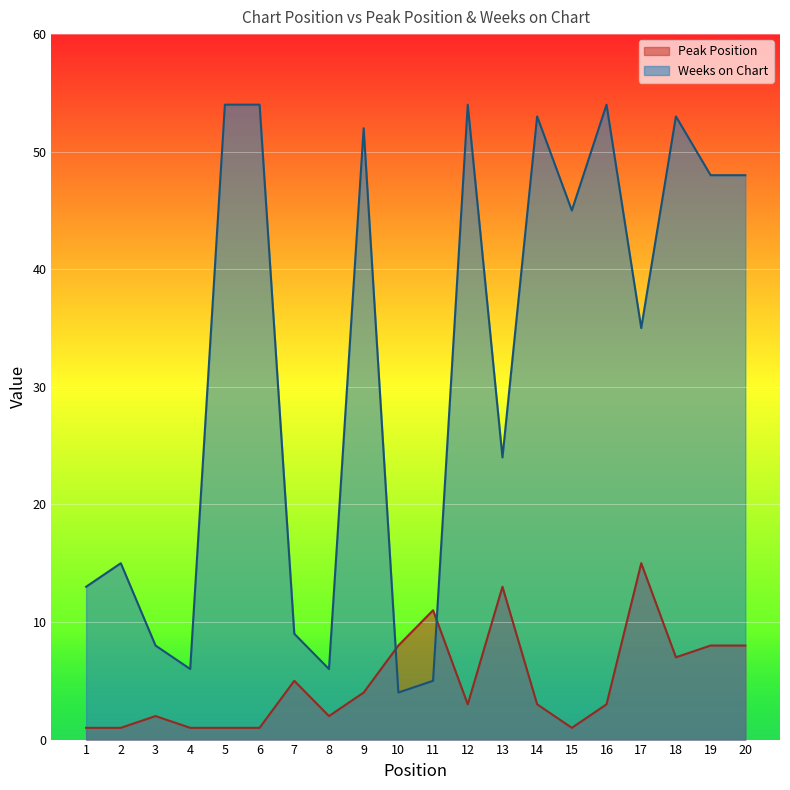

Count the number of categories in the chart.

20